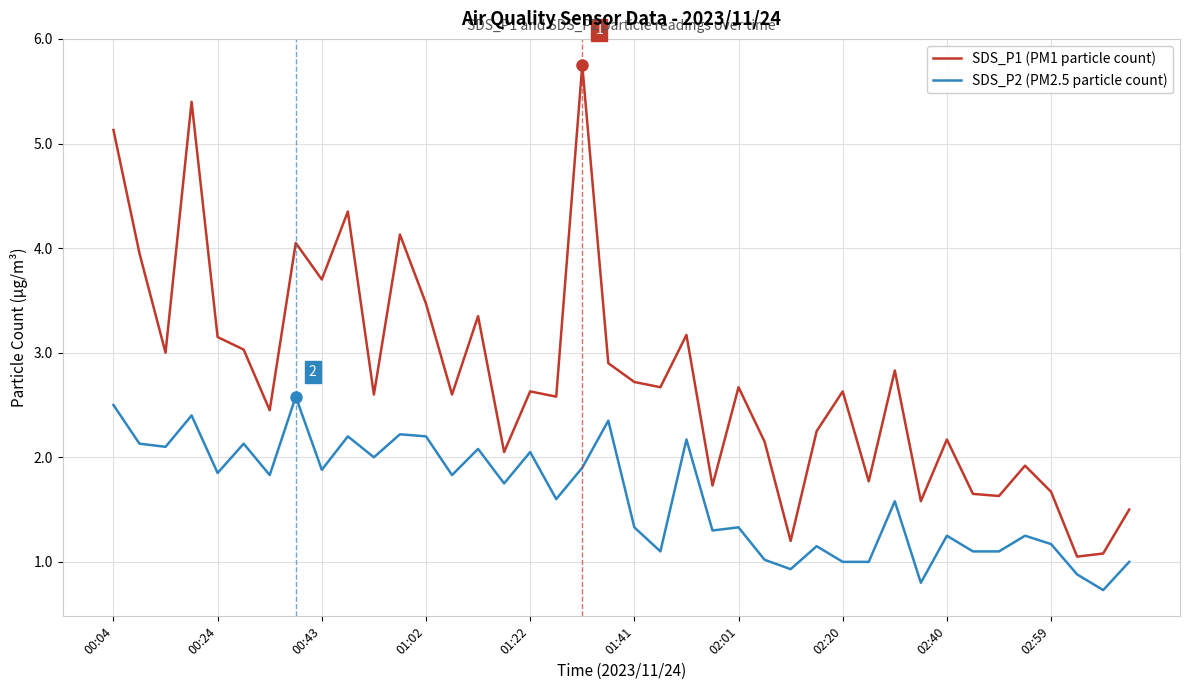

True or false: SDS_P1 (PM1 particle count) has more than 1 interior local peaks.

True